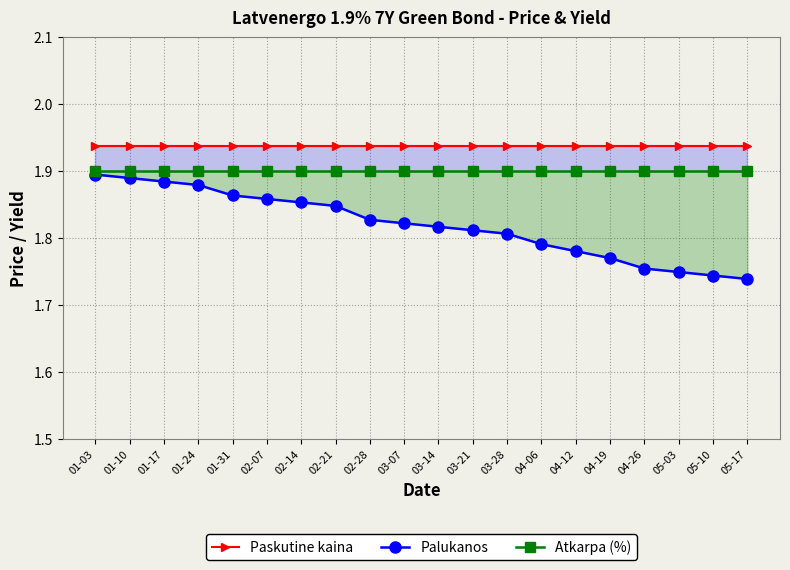

At which category is the sum across all series the highest?

01-03